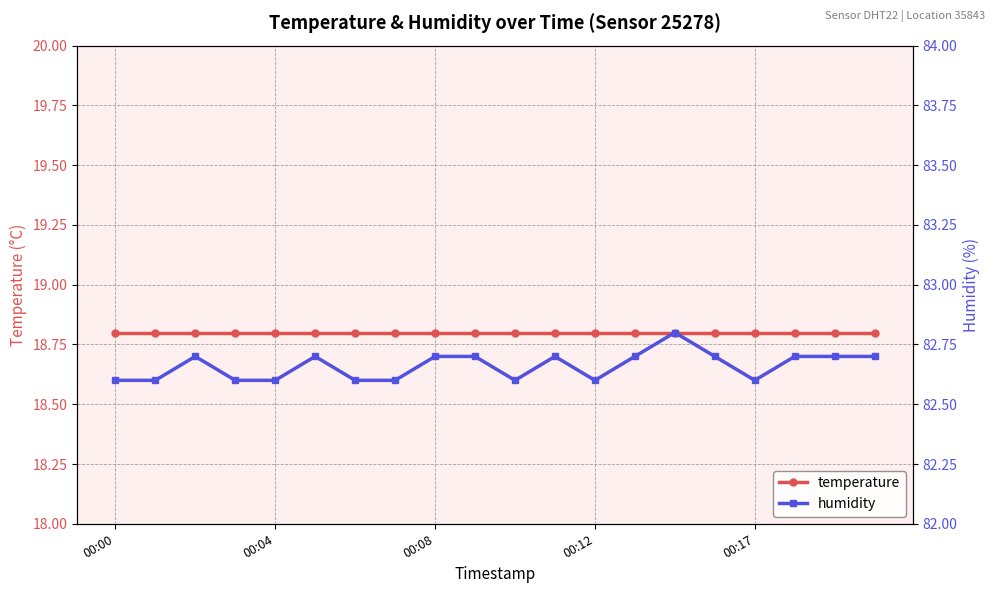

At which category is the sum across all series the highest?

14